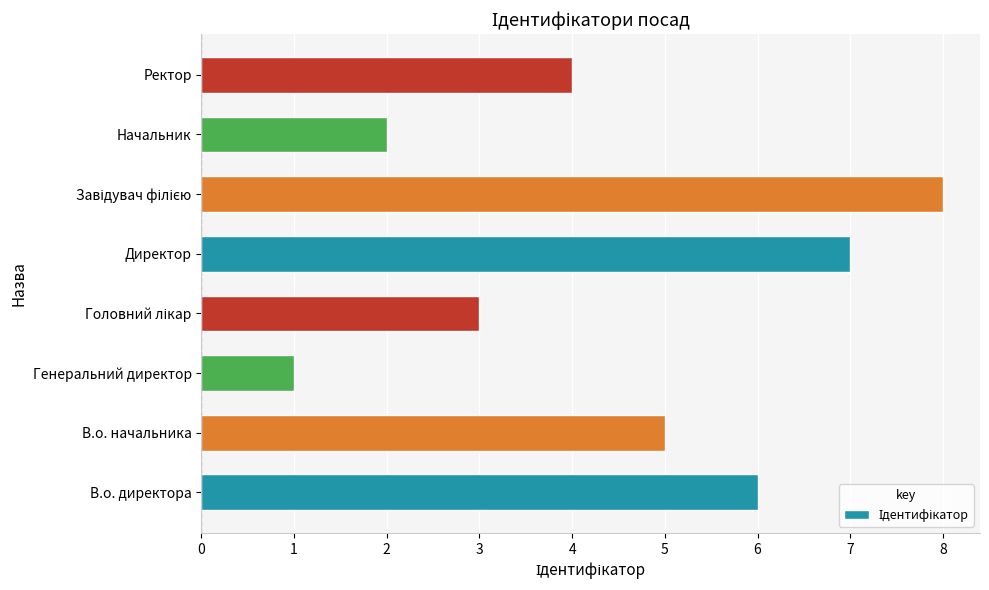

What is the ratio of the value at Ректор to the value at Начальник?

2.0